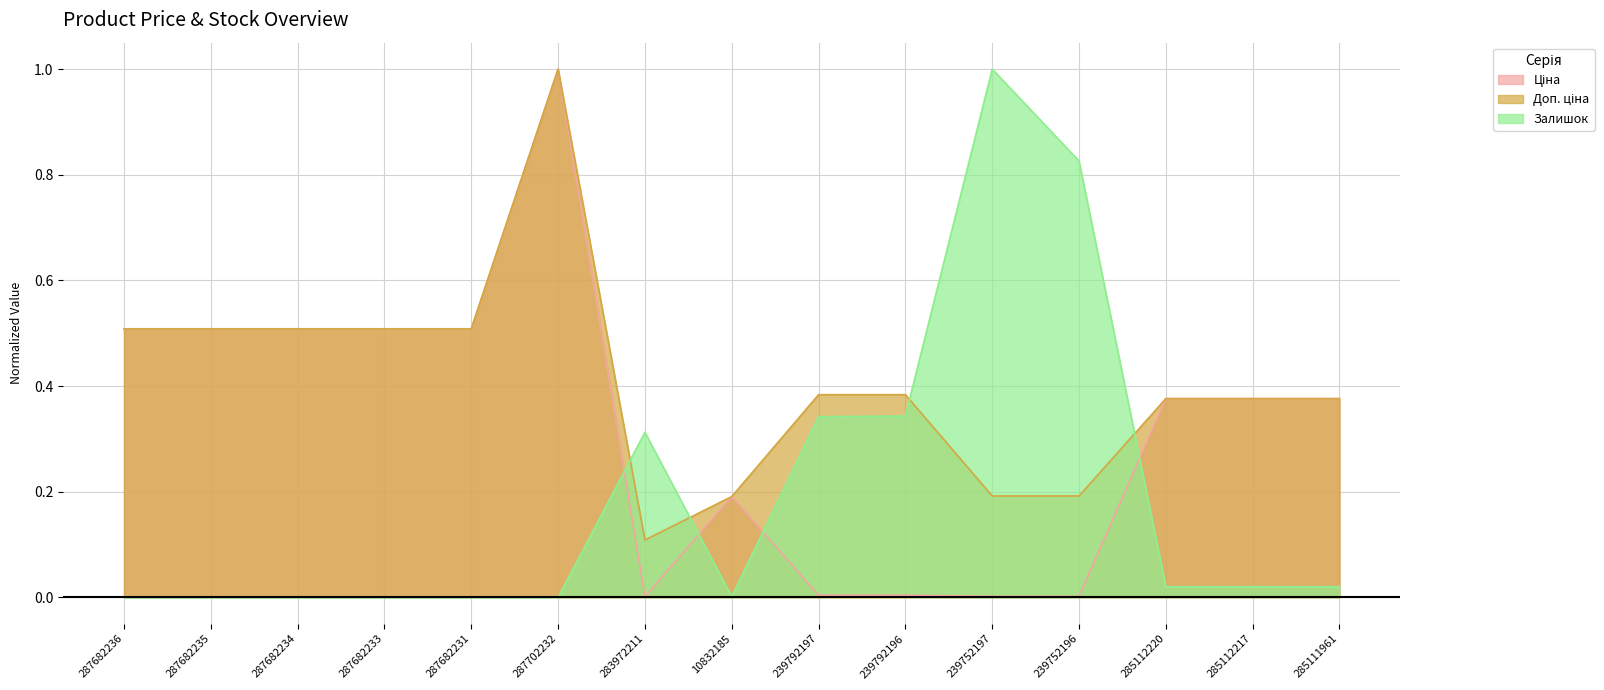

At how many categories does at least one series exceed 0?

15